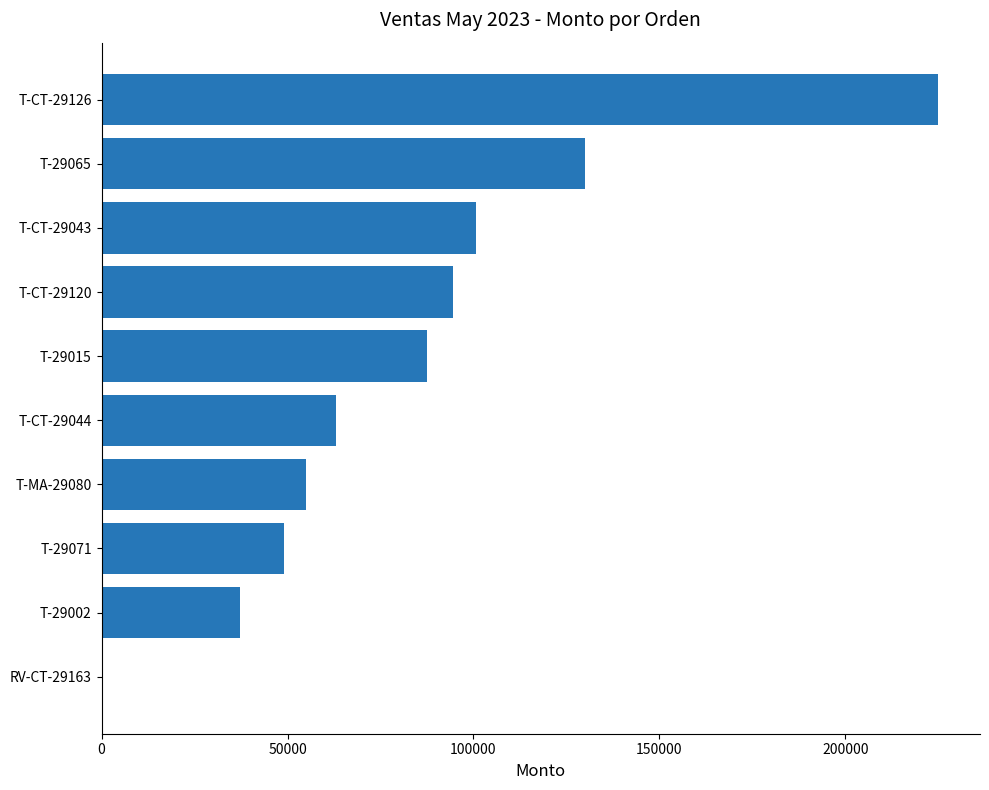

Which label corresponds to the largest value in the chart?

T-CT-29126